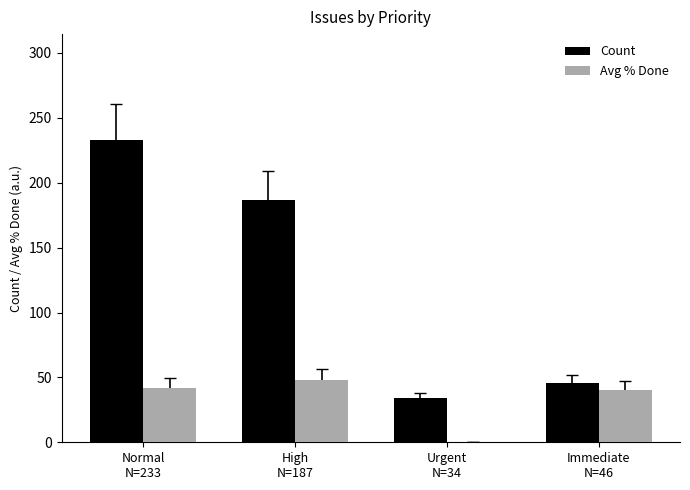

What is the sum of all Count values?

500